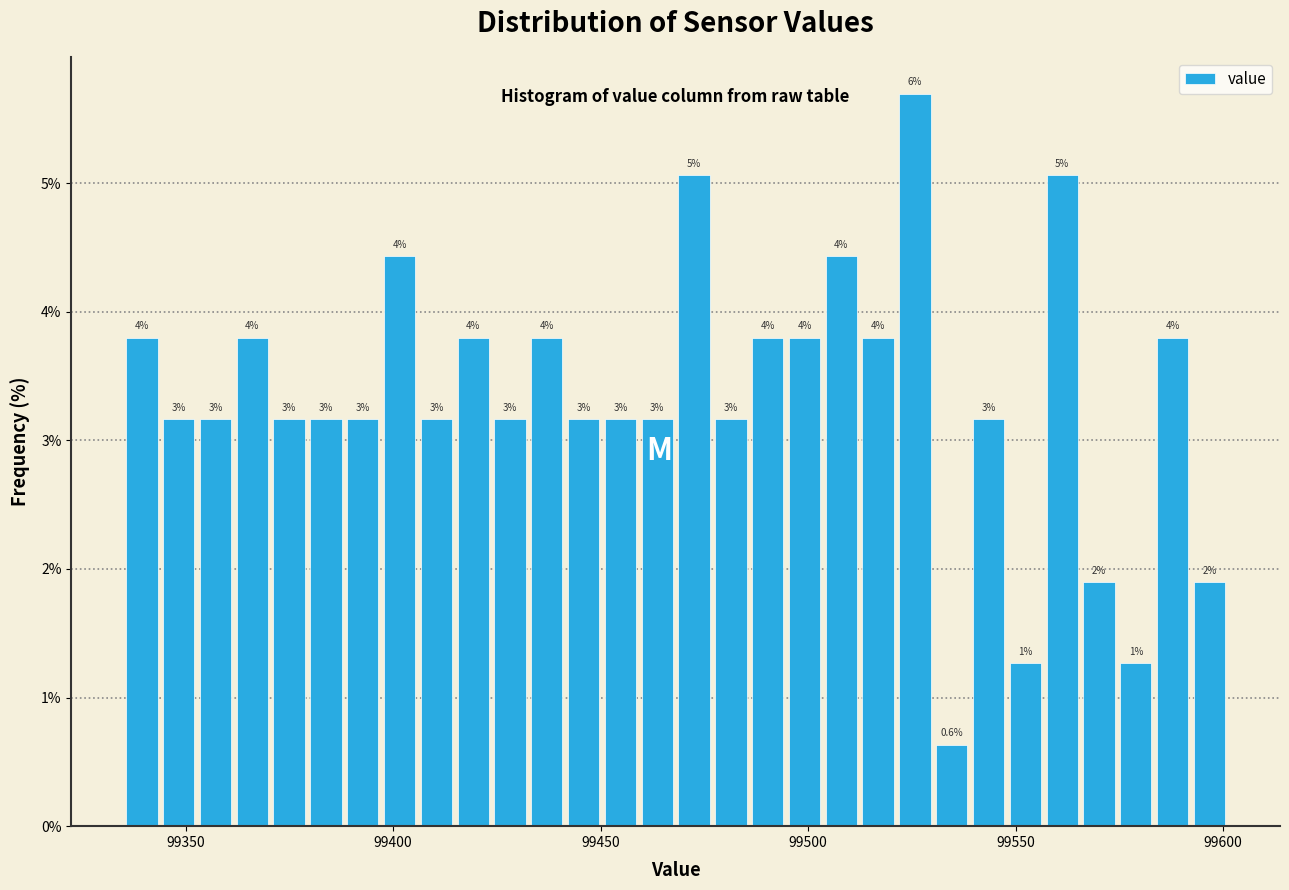

Around what value on the x-axis is the tallest bar? Give the approximate position of its centre, as read against the axis.

99525